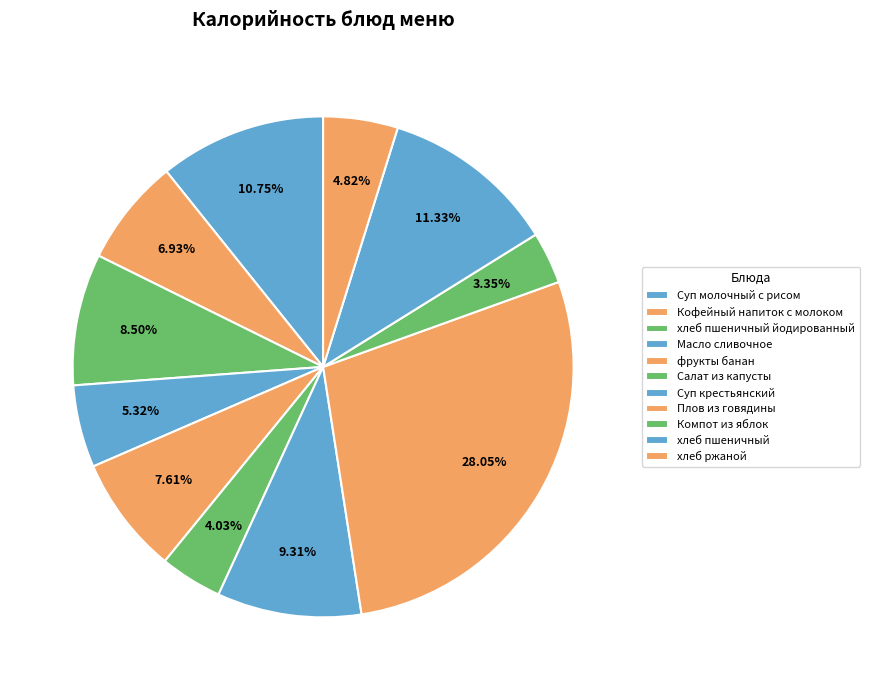

How many segments does this pie chart have?

11